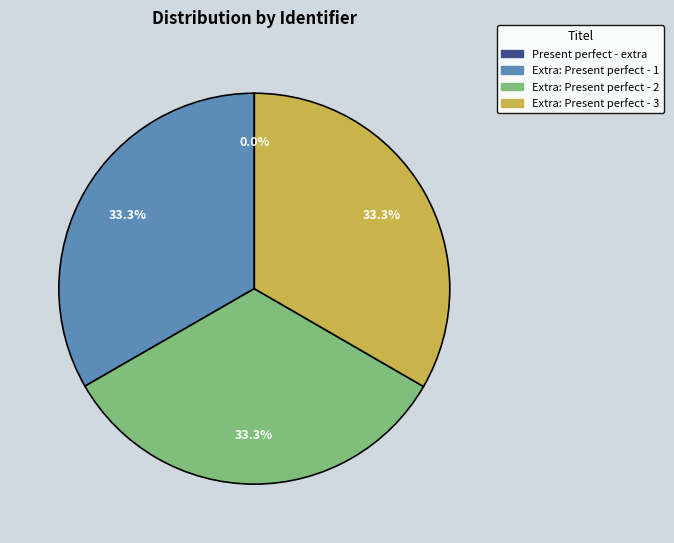

Approximately how many times larger is the value at Extra: Present perfect - 2 compared to Extra: Present perfect - 1?

1.0